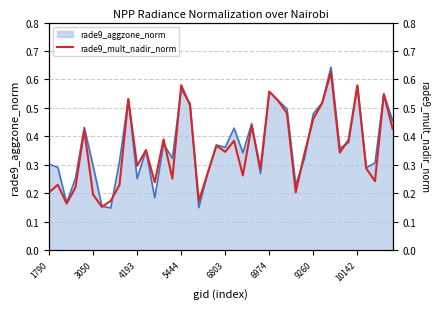

What is the difference between the maximum and minimum values?

0.5